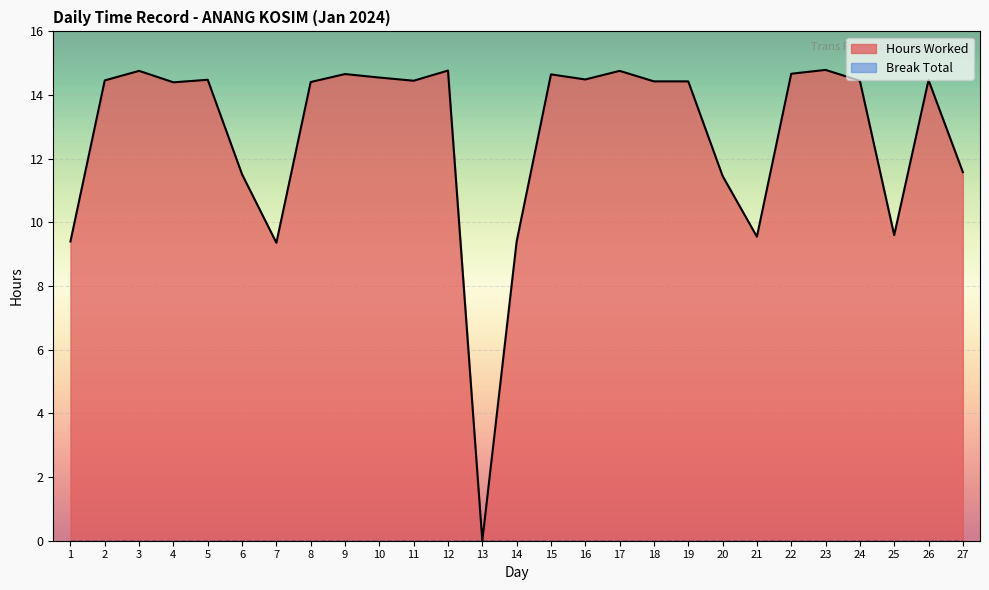

Does the chart display data point markers on the line(s)?

No